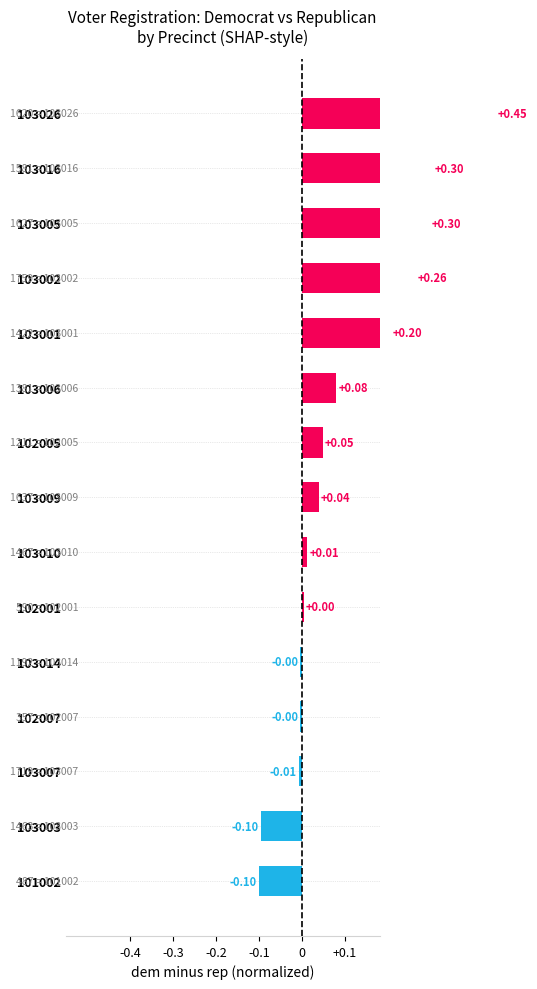

What is the value of the 12th bar from the left?

0.3